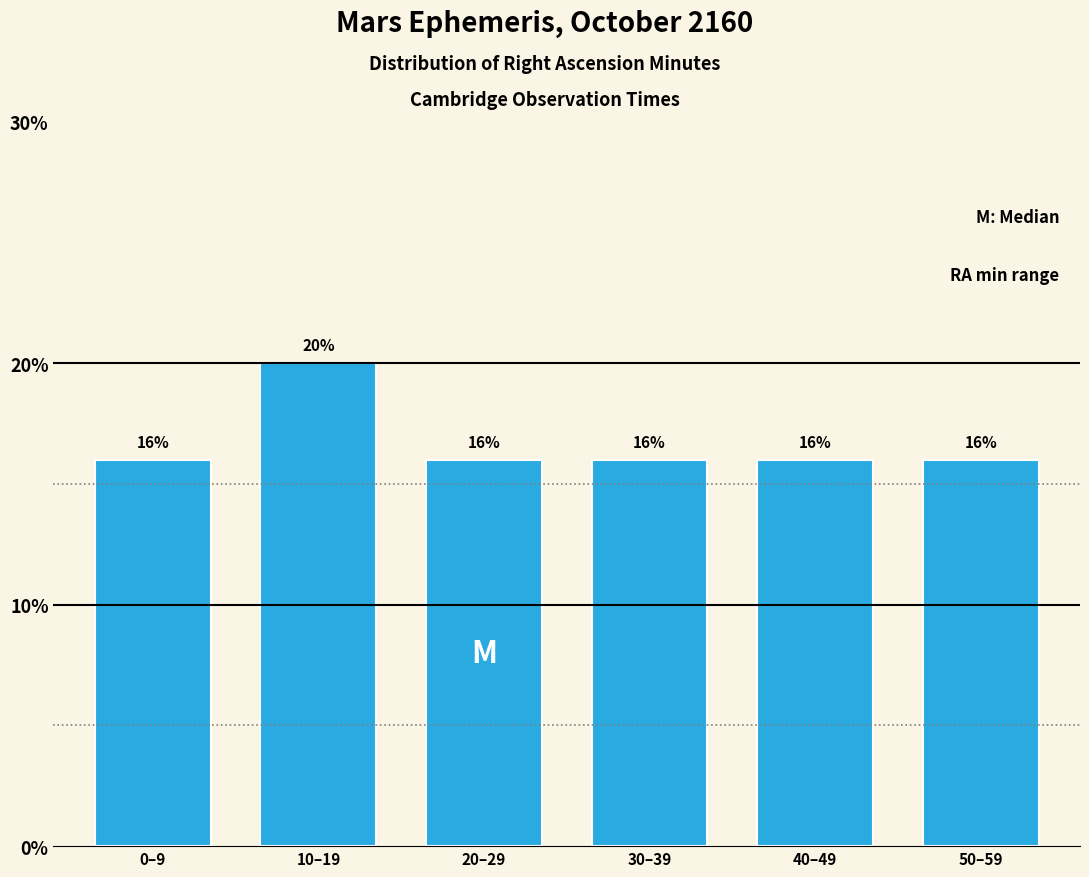

Reading left to right, extract all data points from this chart.

0–9=16	10–19=20	20–29=16	30–39=16	40–49=16	50–59=16